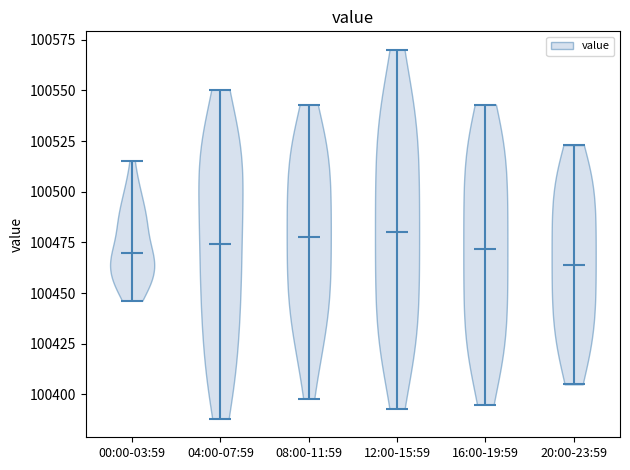

Where does the median line of the violin for 04:00-07:59 sit on the y-axis? The values are not printed on the chart, so give them approximately, as read against the axis.

100475